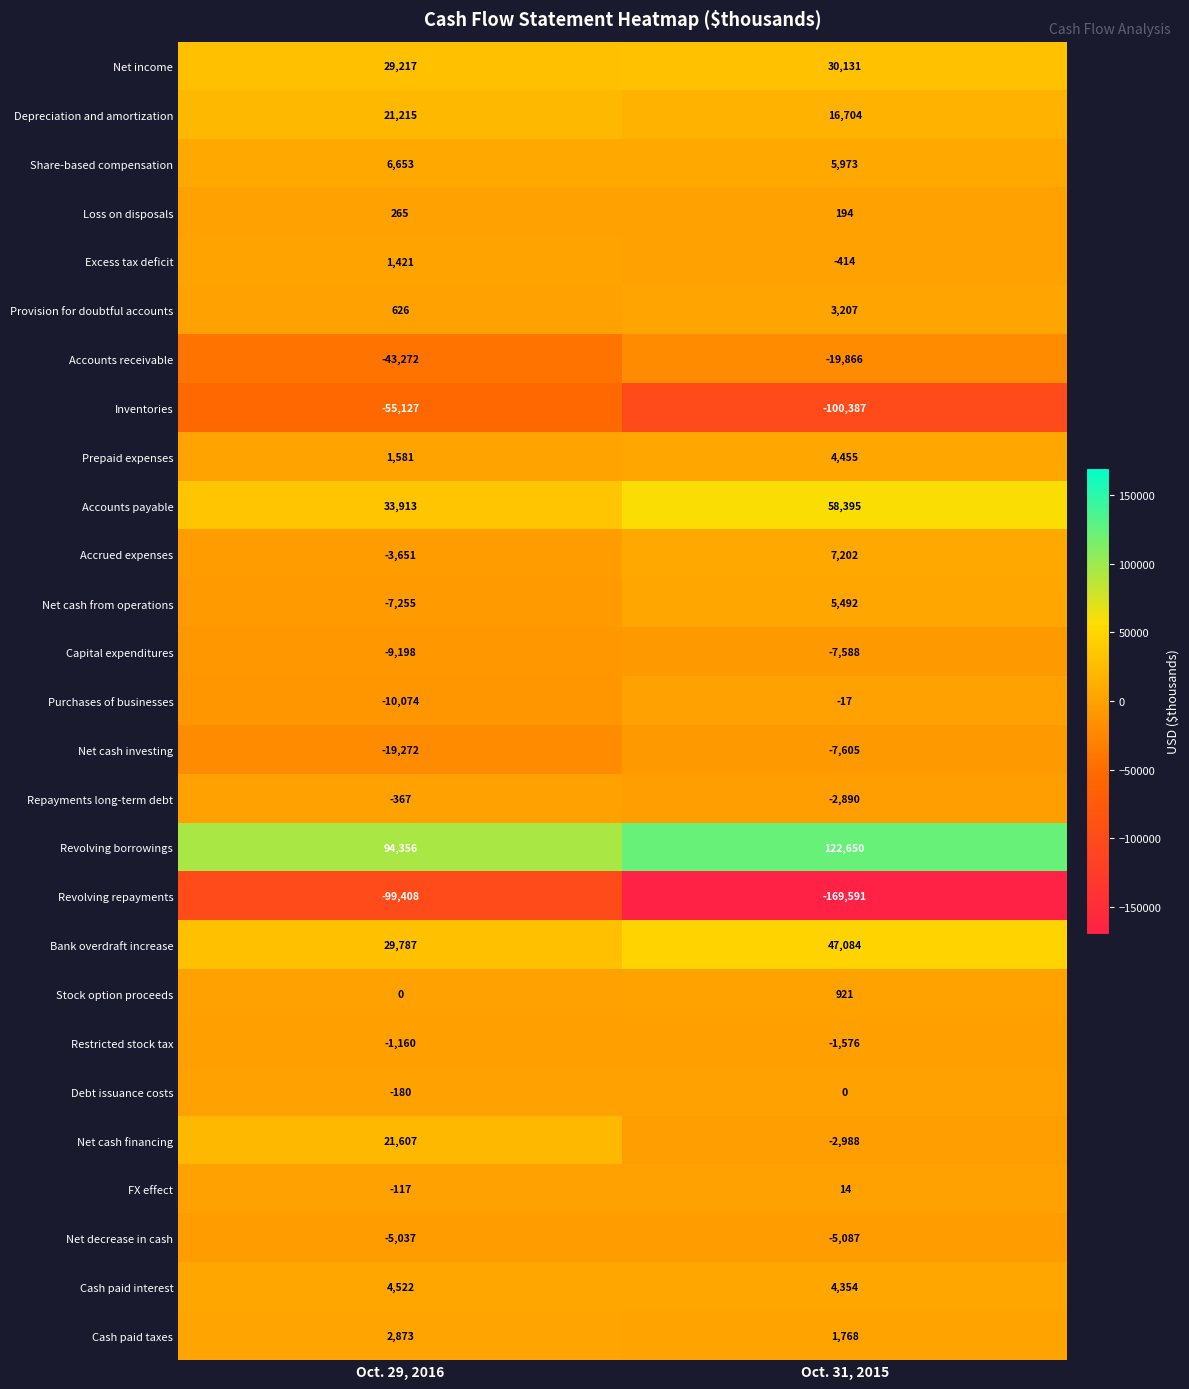

What is the total value across all series at Oct. 31, 2015?

-9465